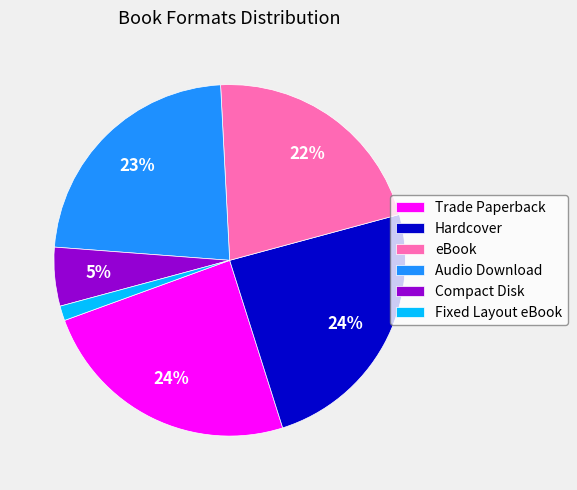

What percentage is the eBook slice, to the nearest percent?

22%